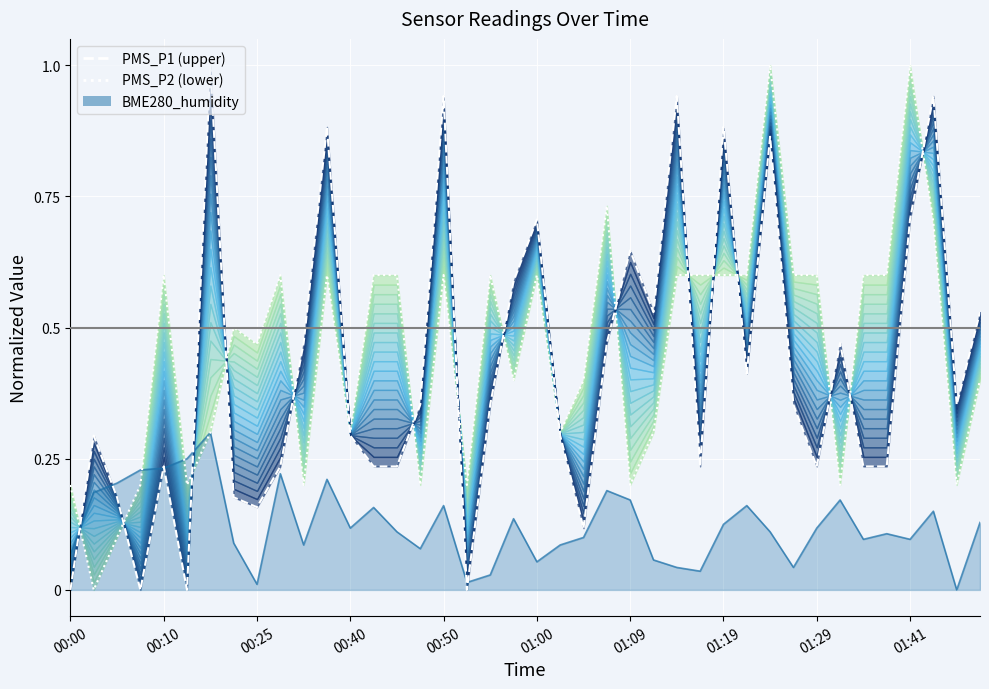

After their last crossing, which series has the higher values: PMS_P1 (upper) or PMS_P2 (lower)?

PMS_P1 (upper)